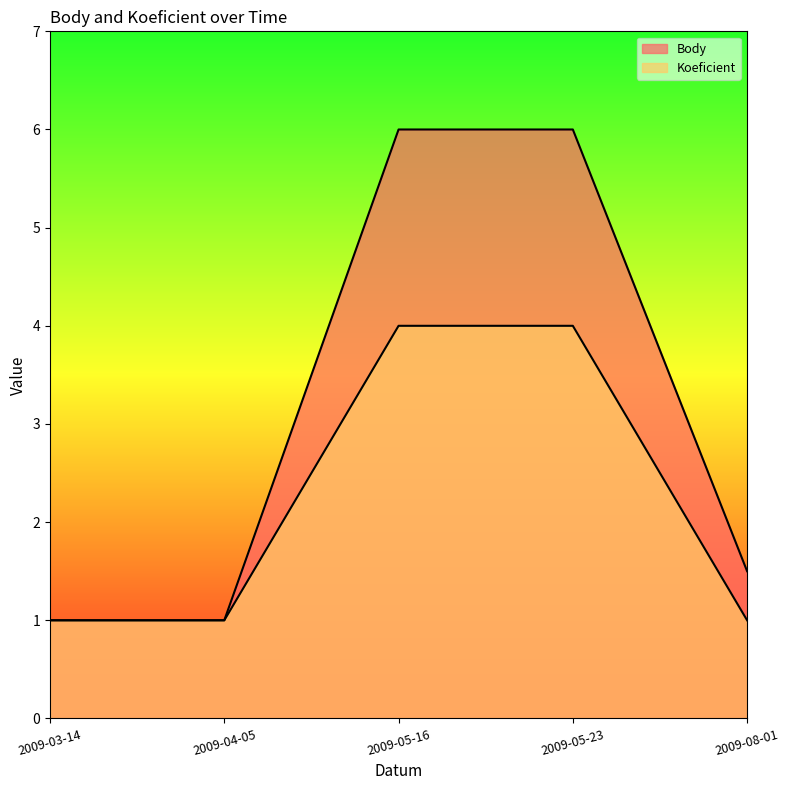

What is the difference between the Body values at 2009-04-05 and 2009-05-16?

5.0